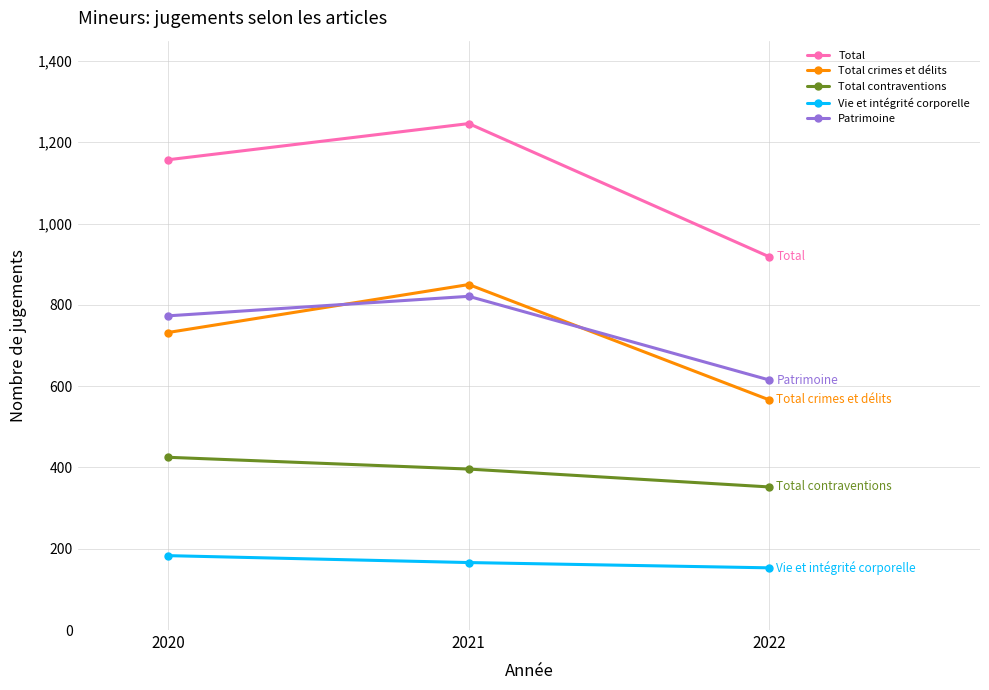

Reading left to right, extract all data points from this chart.

Total: 2020=1157	2021=1246	2022=918
Total crimes et délits: 2020=732	2021=850	2022=566
Total contraventions: 2020=425	2021=396	2022=352
Vie et intégrité corporelle: 2020=183	2021=166	2022=153
Patrimoine: 2020=773	2021=821	2022=615